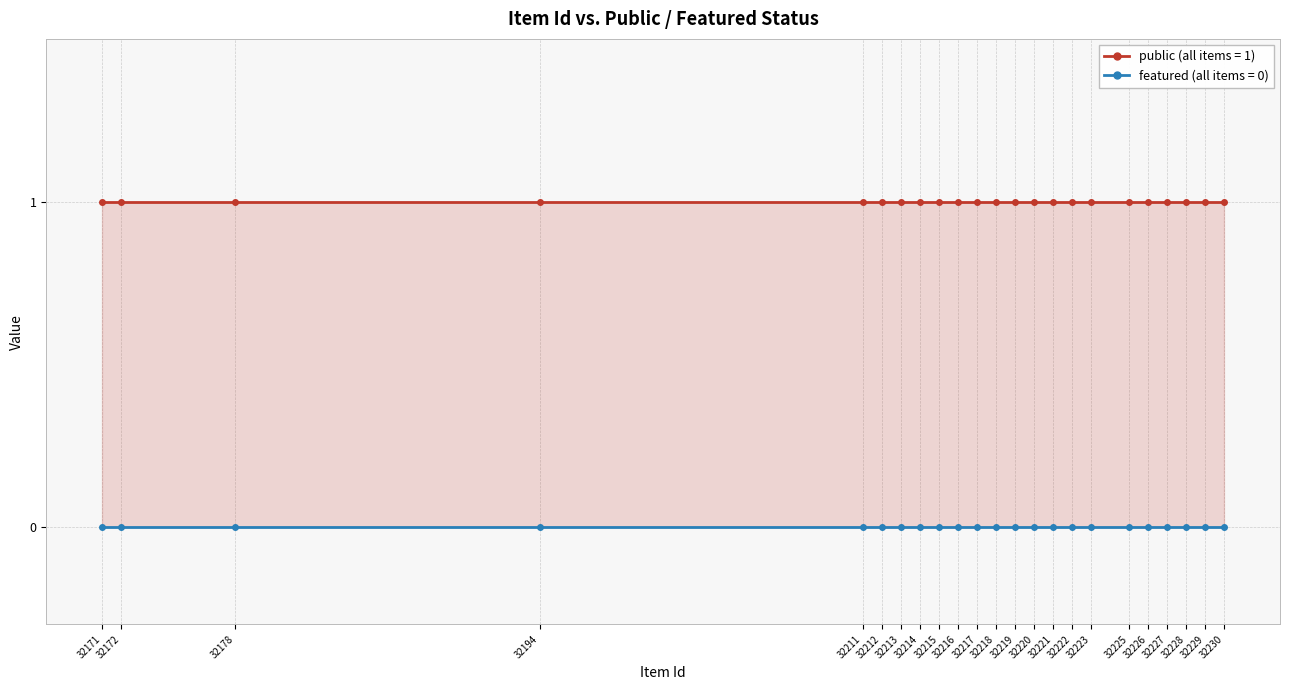

The public series shows 1 at 32178. True or false?

True